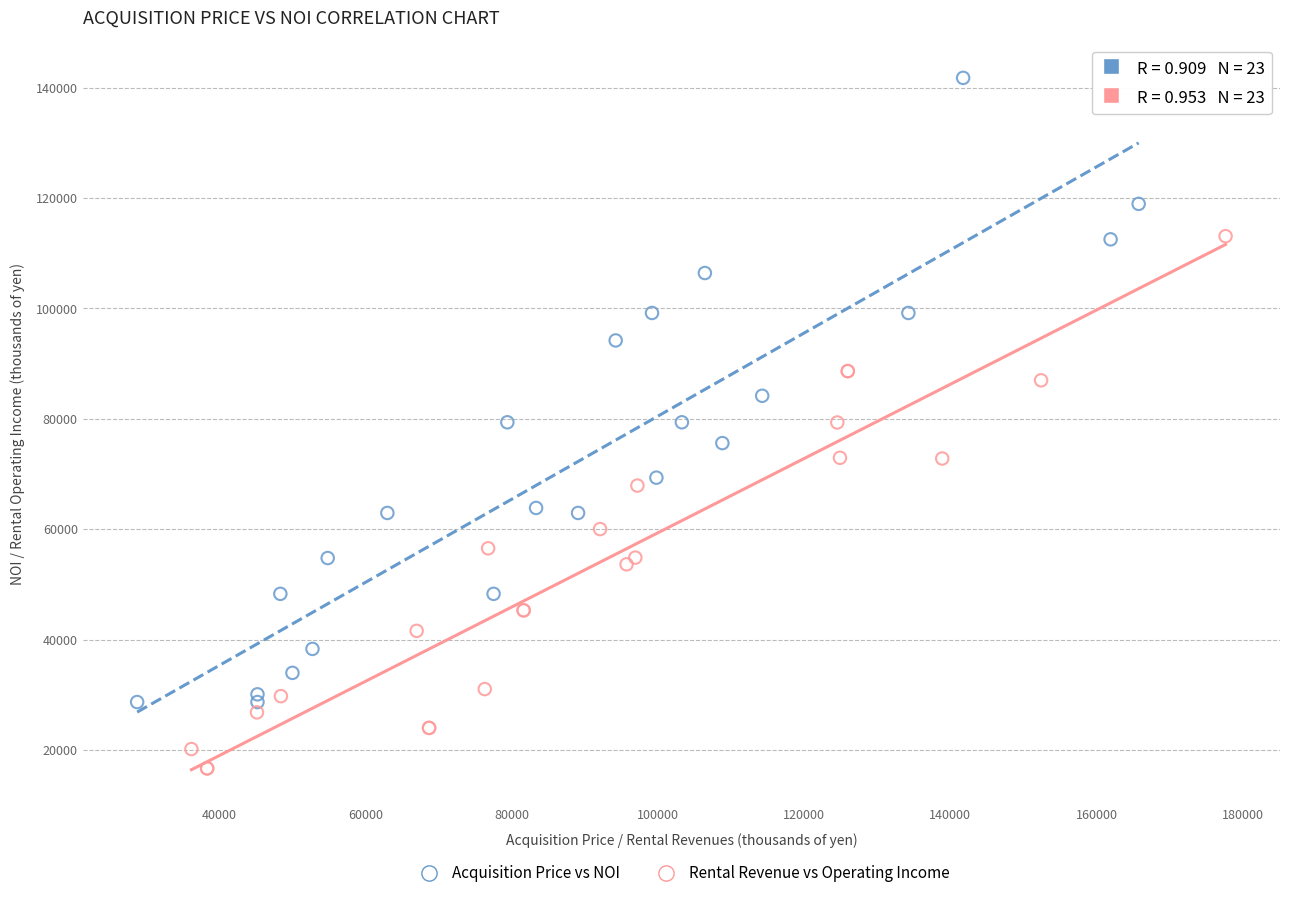

Which series contains the highest Y value?

Acquisition Price vs NOI